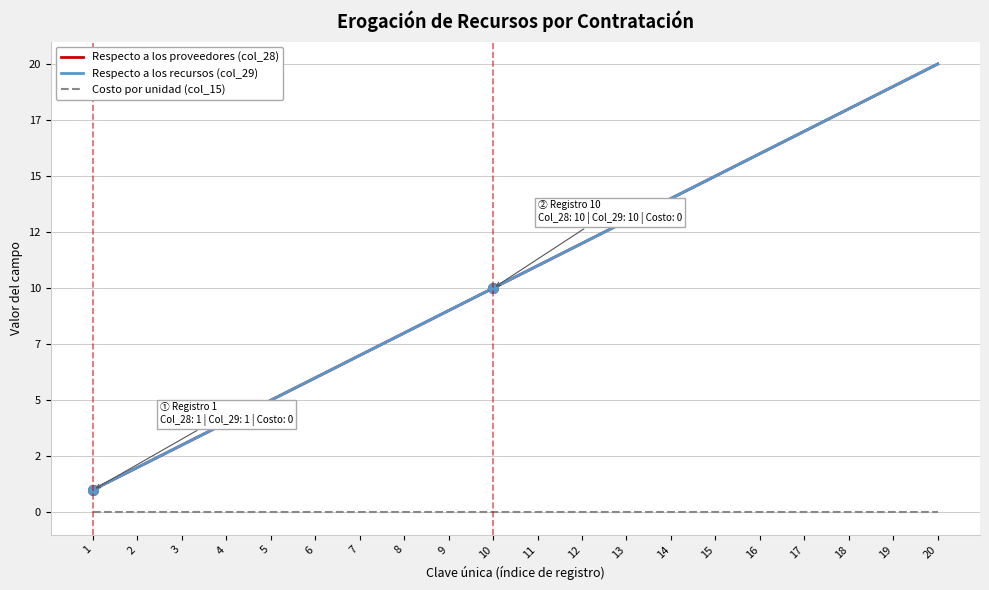

Does the chart display data point markers on the line(s)?

No